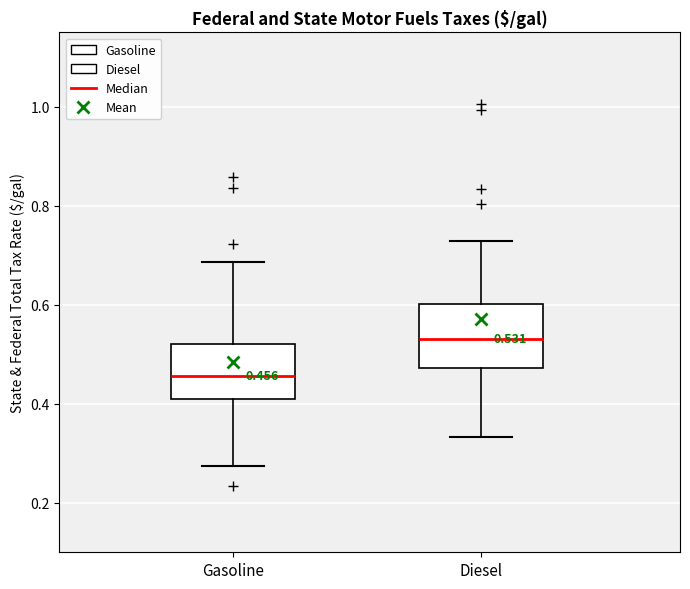

Which box's median line is the lowest?

Gasoline